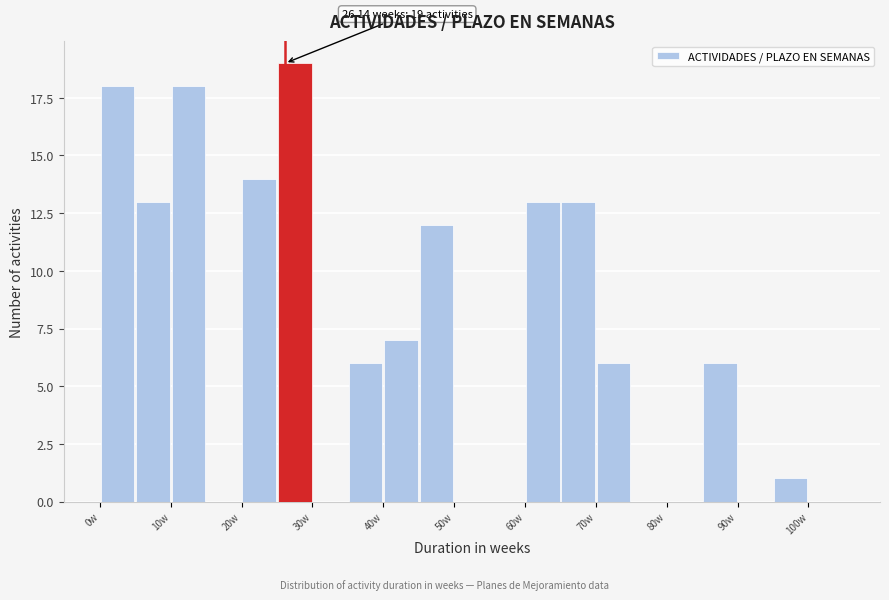

Over which range of the x-axis is the bar tallest?

25 to 30